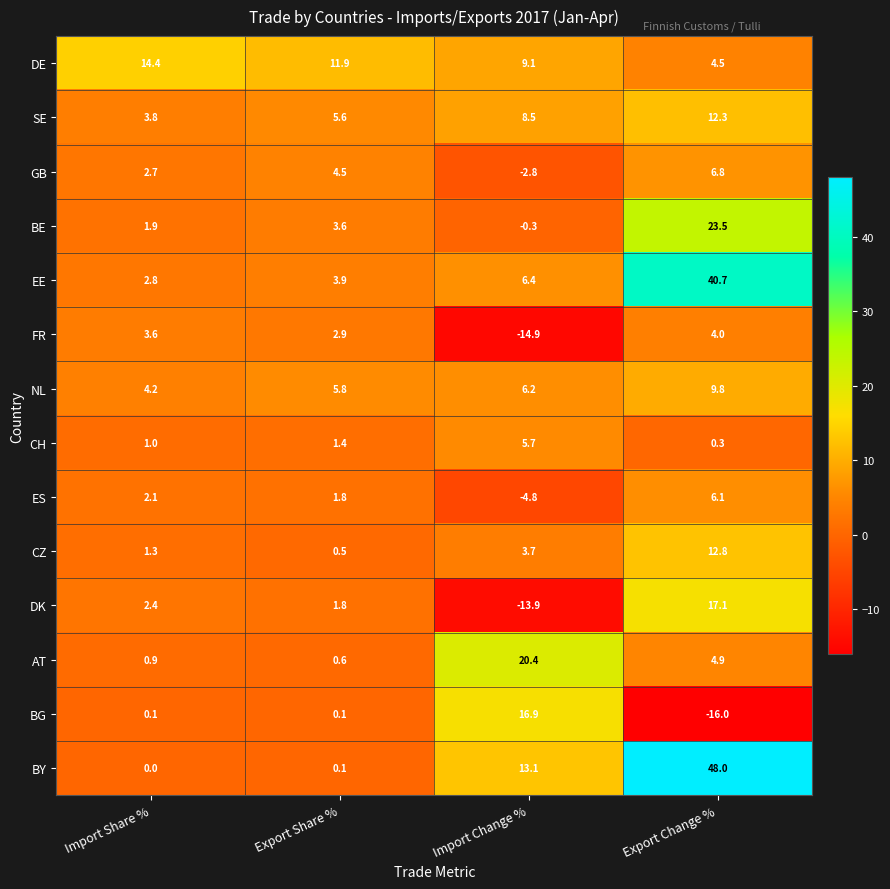

Rank the series by their maximum value, from lowest to highest.

FR, CH, ES, GB, NL, SE, CZ, DE, BG, DK, AT, BE, EE, BY